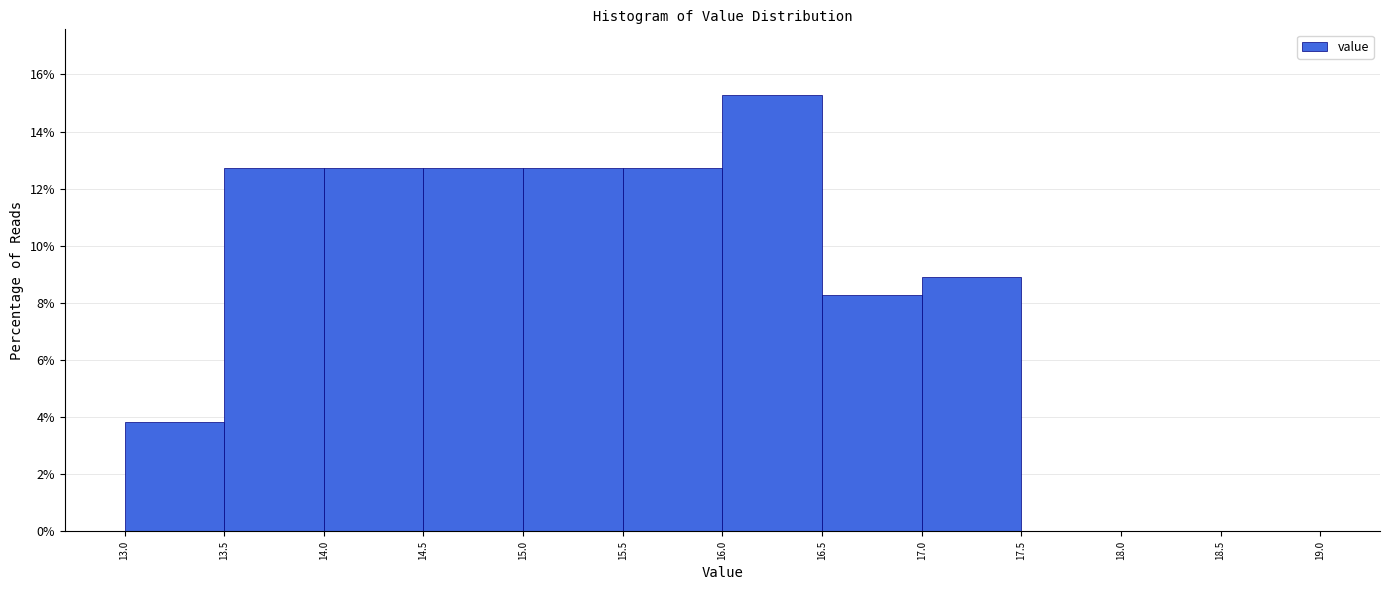

What is the height of the bar covering 13.0 to 13.5 on the x-axis? The values are not printed on the chart, so give them approximately, as read against the axis.

3.8